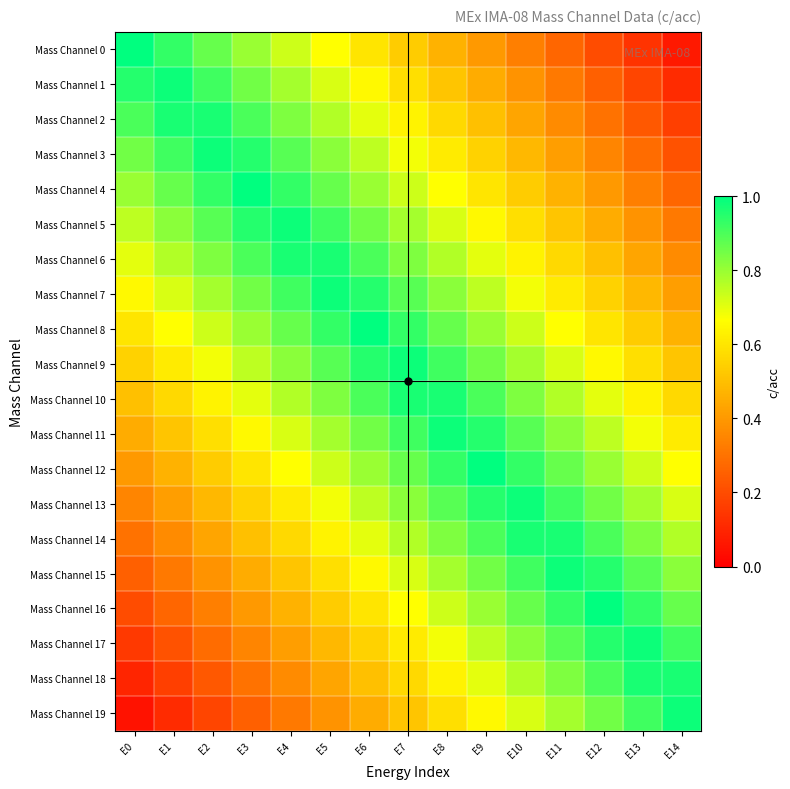

Which category has the lowest value across all series?

E0